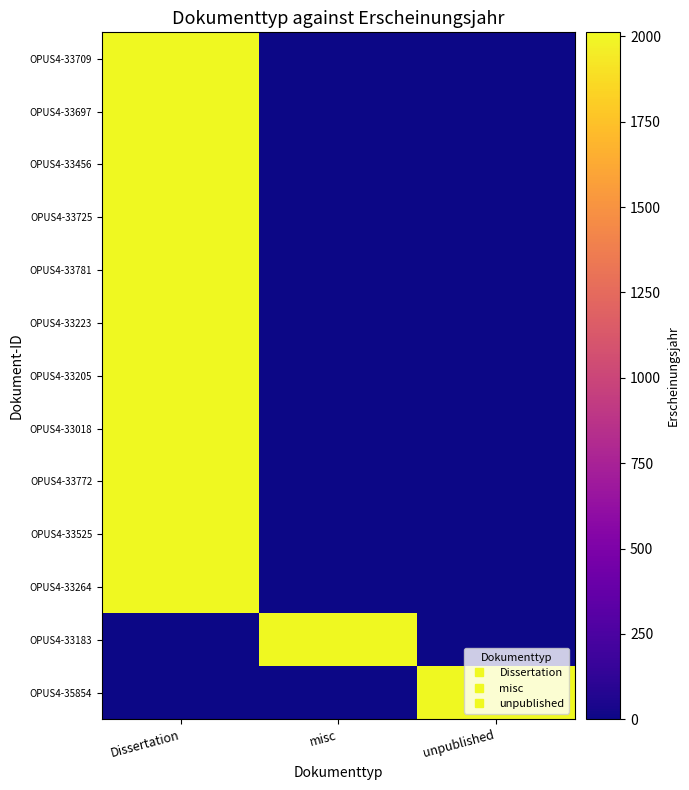

At Dissertation, list the series in order from smallest to largest.

OPUS4-33183, OPUS4-35854, OPUS4-33709, OPUS4-33697, OPUS4-33456, OPUS4-33725, OPUS4-33781, OPUS4-33223, OPUS4-33205, OPUS4-33018, OPUS4-33772, OPUS4-33525, OPUS4-33264